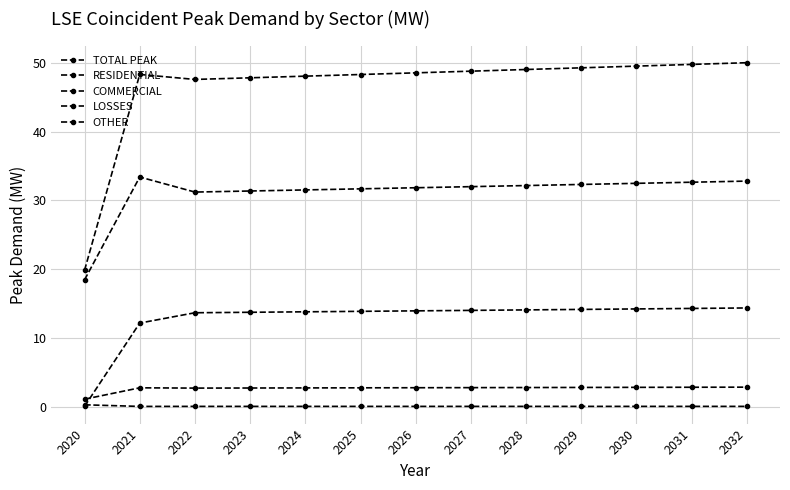

What is the value of the TOTAL PEAK point at the 9th from the left?

49.0